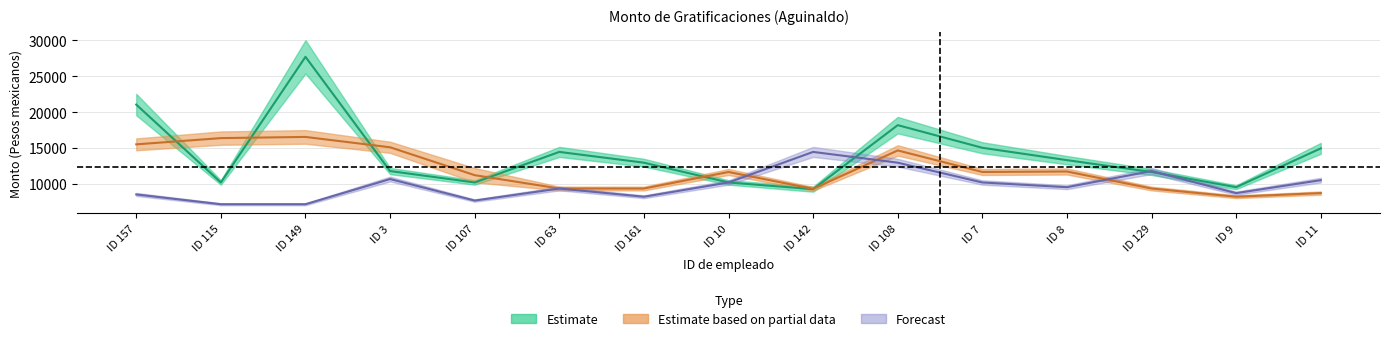

In Monto bruto (Partial), how many points are lower than both neighbors (excluding endpoints)?

3